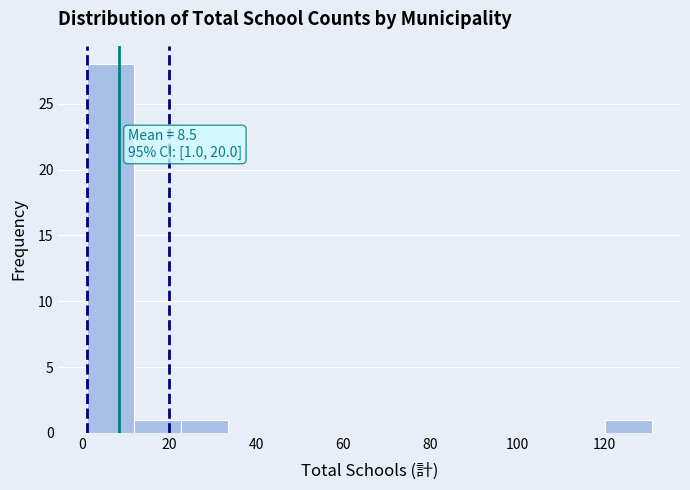

Which range on the x-axis has the tallest bar?

2 to 12